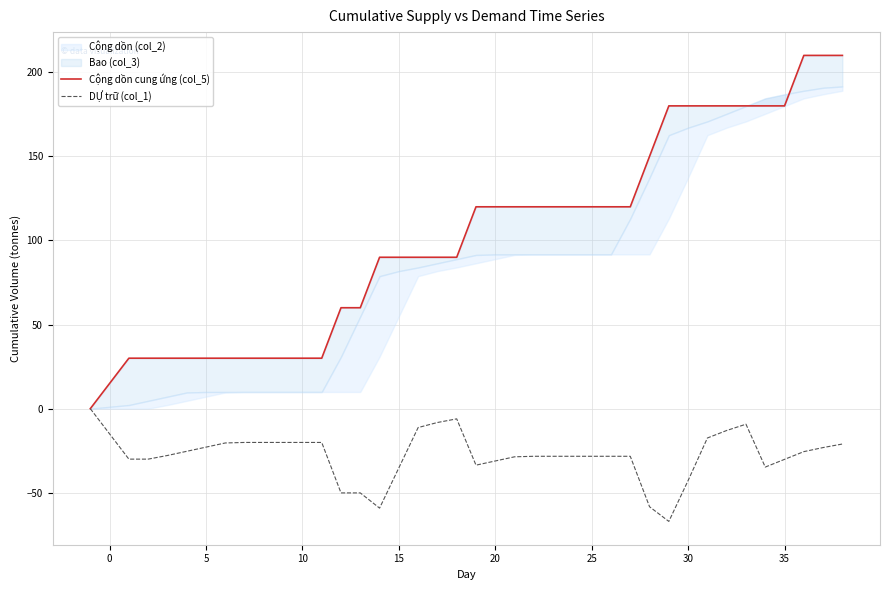

How many values in the DỰ trữ (col_1) series are below -28?

20